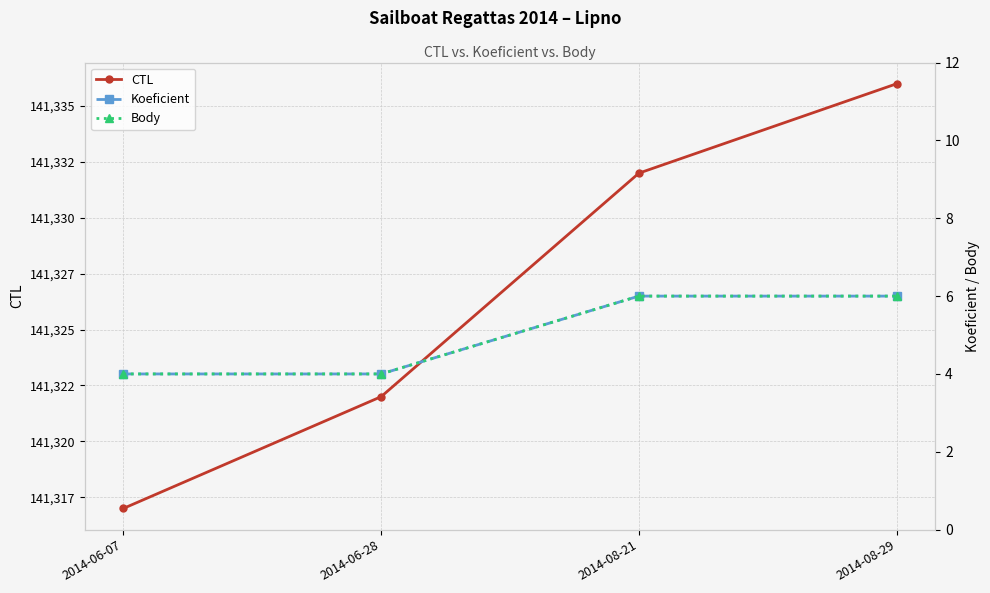

What is the label of the 4th point from the left?

2014-08-29